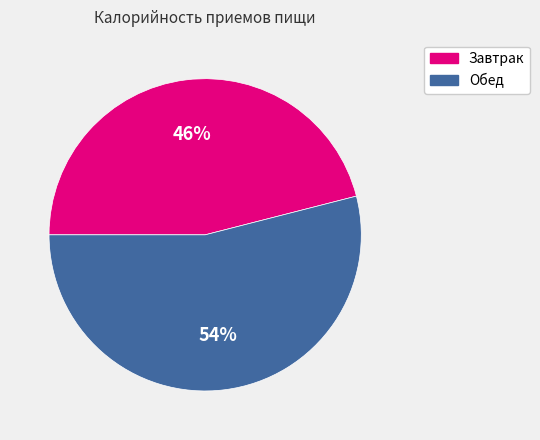

To the nearest percent, what portion does Завтрак represent?

46%